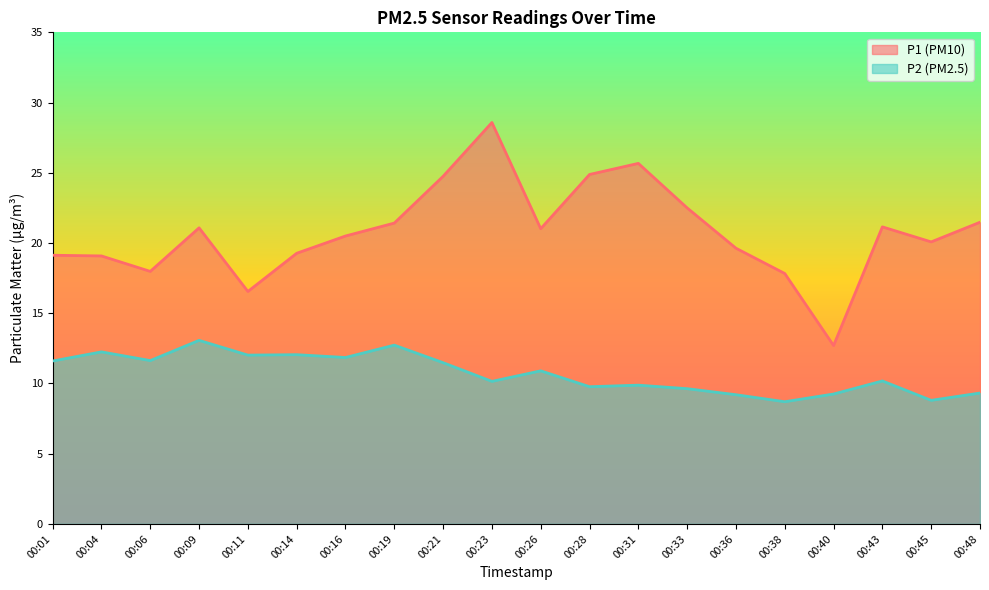

True or false: P1 has more than 1 points higher than both neighbors.

True